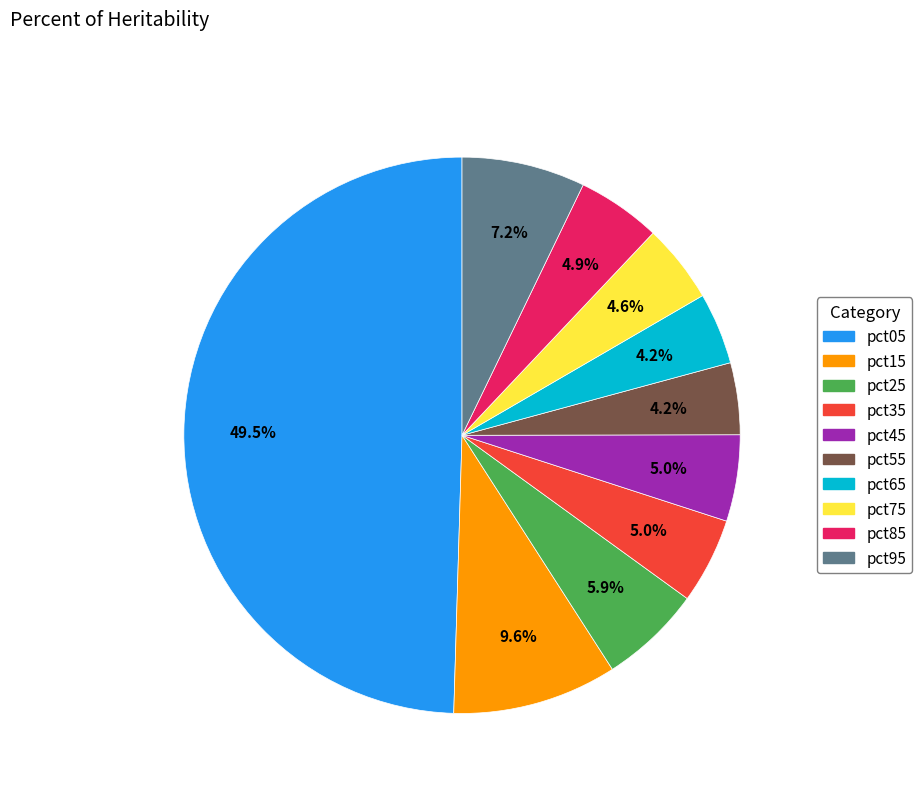

Between pct35 and pct65, which is larger?

pct35